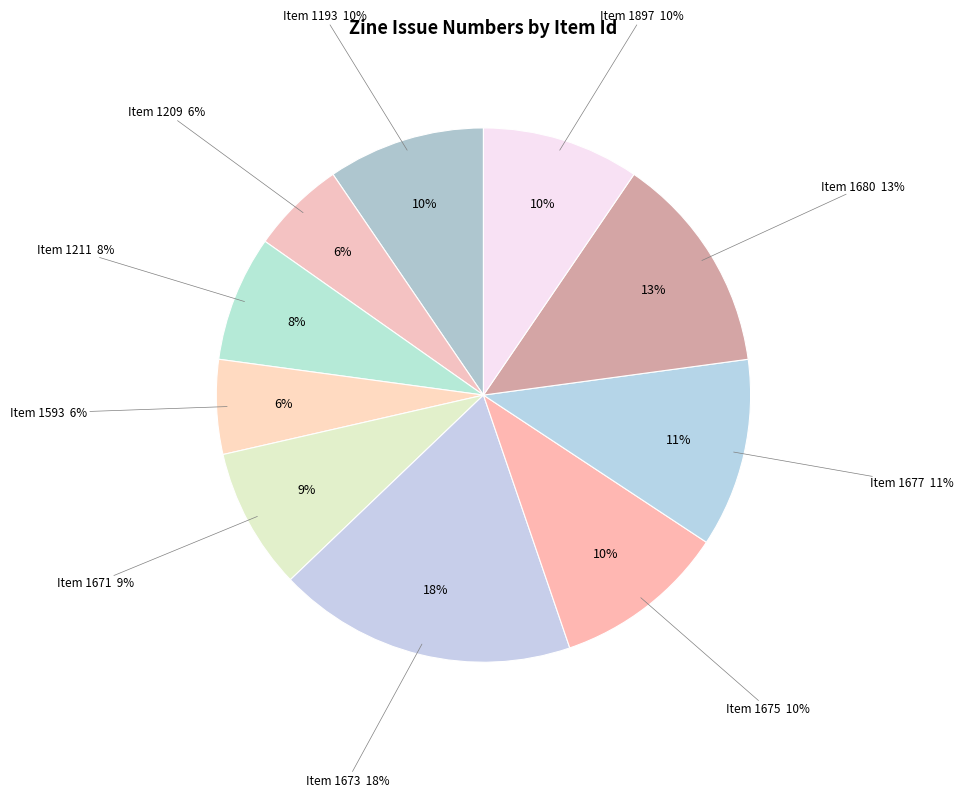

To the nearest percent, what is the combined percentage of 1211 and 1680?

21%